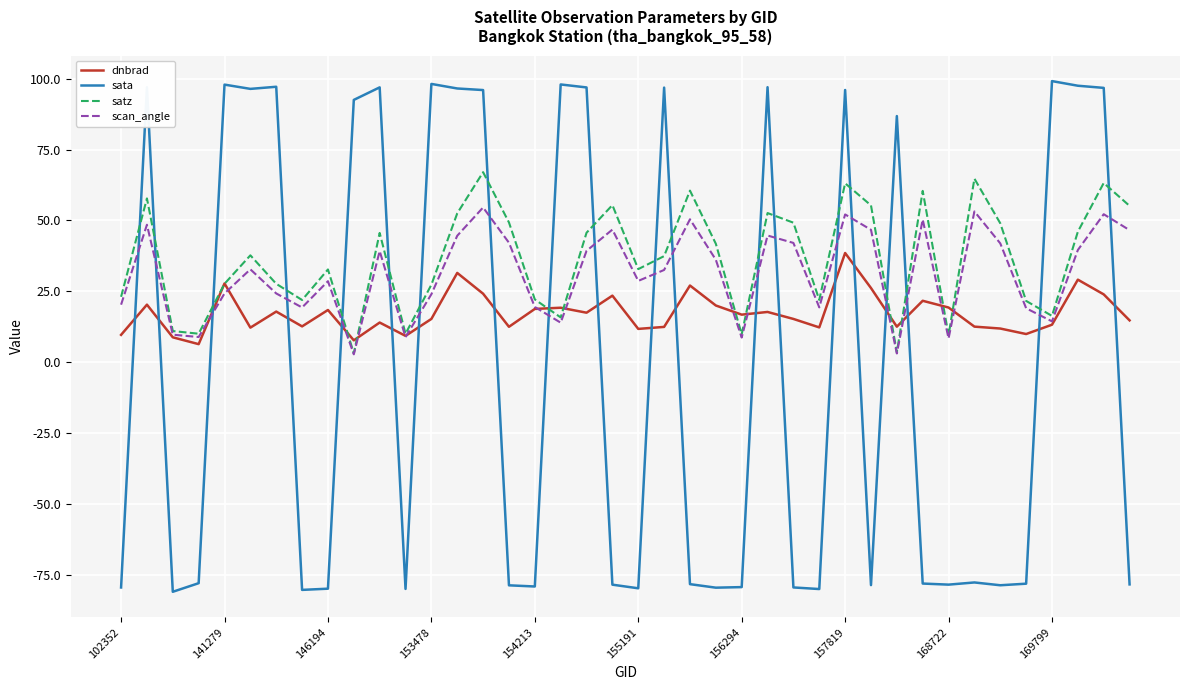

Which series ends up on top after the final intersection of sata and dnbrad?

dnbrad